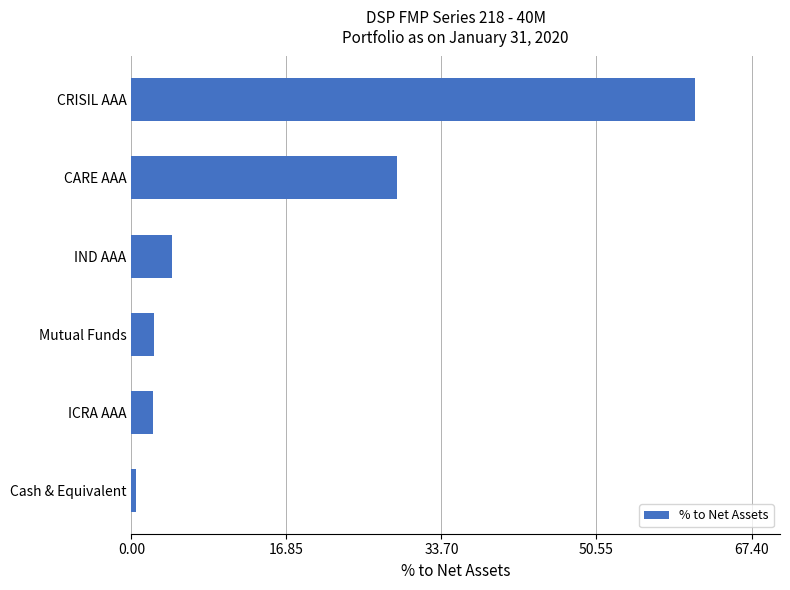

What is the sum of all values?

100.0